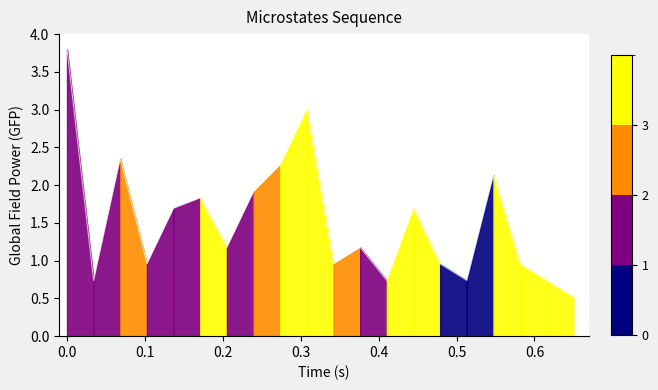

List the labels in order of value, smallest first.

20, 2, 13, 16, 19, 4, 11, 15, 18, 7, 12, 5, 14, 6, 8, 17, 9, 3, 10, 1